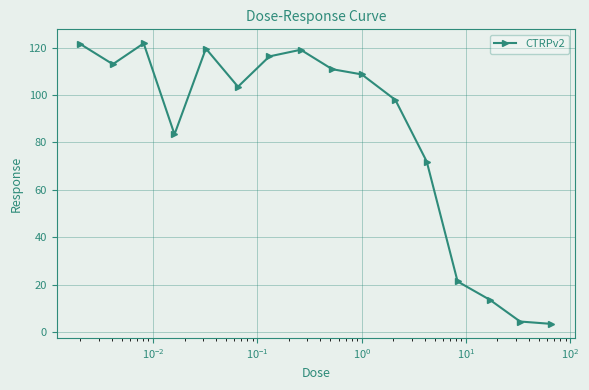

How many data points does each series have?

16